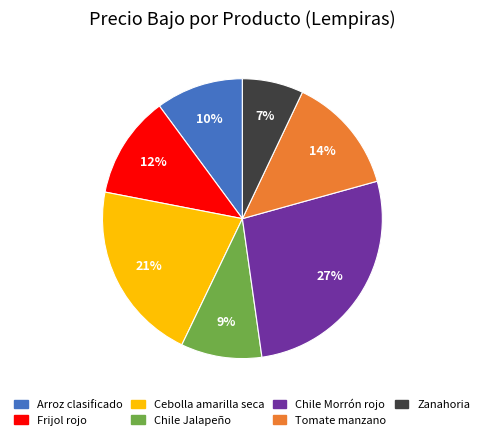

True or false: Chile Morrón rojo accounts for 27% of the total.

True